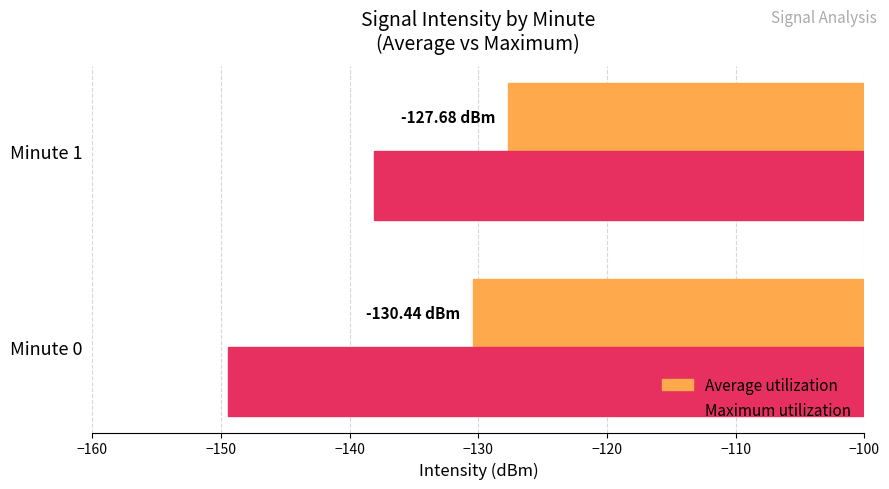

Rank the series by their average value, from lowest to highest.

Maximum utilization, Average utilization